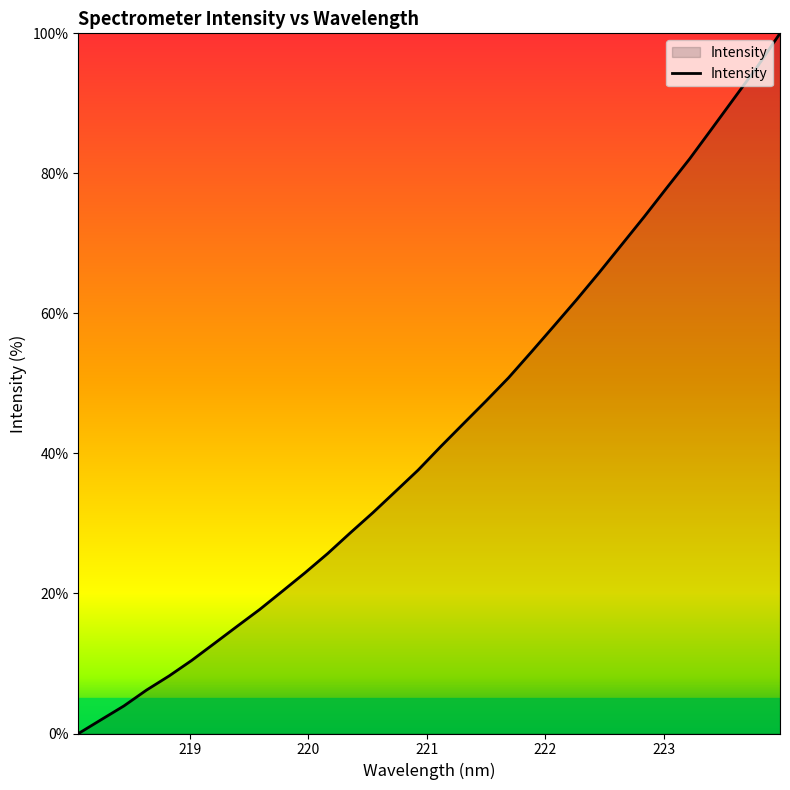

What is the greatest value displayed?

100.0